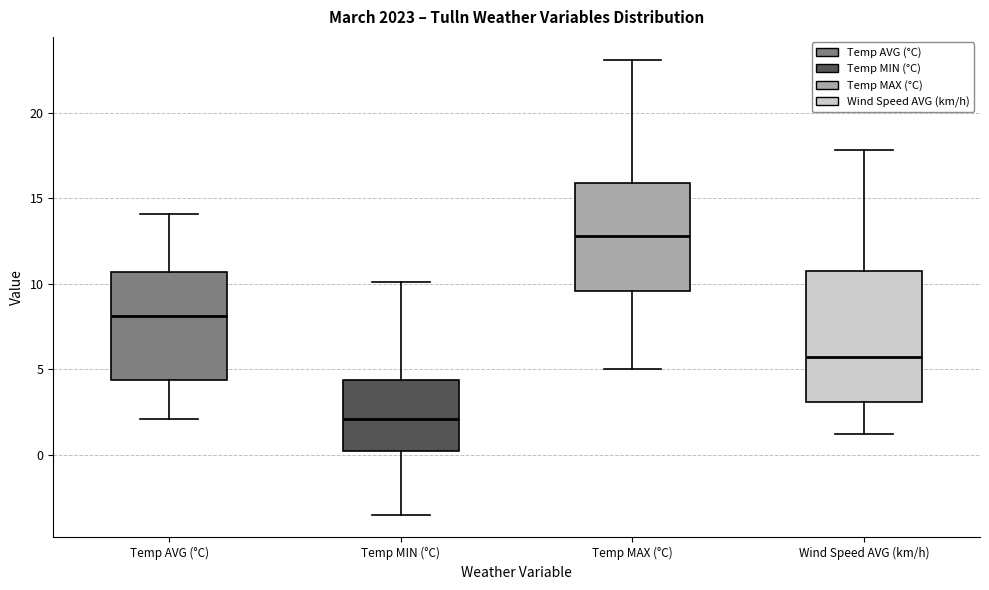

Which box's median line is the lowest?

Temp MIN (°C)